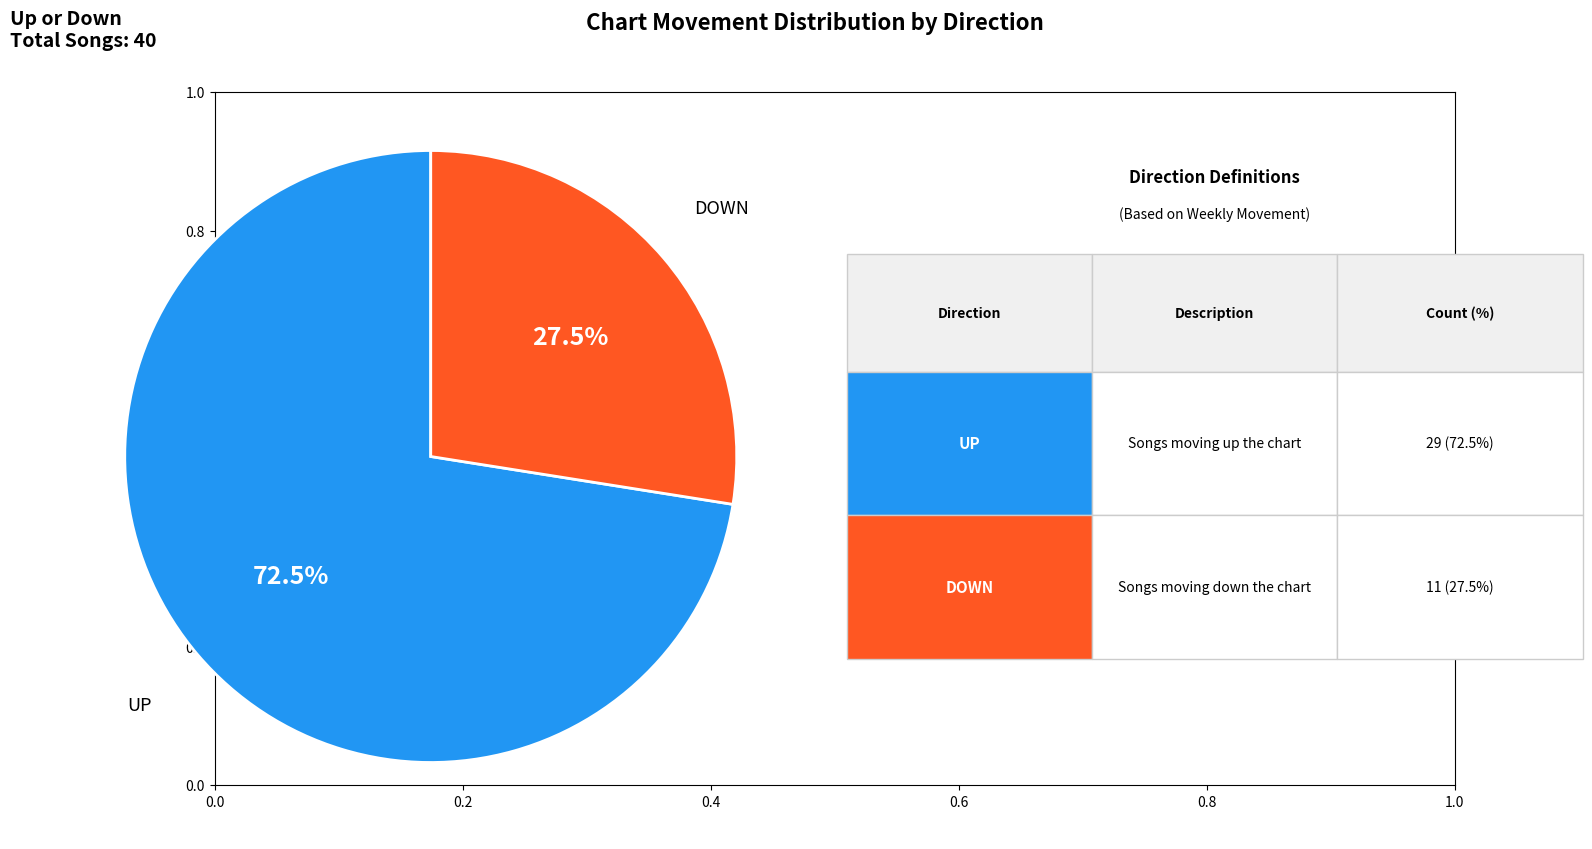

How many slices are in this pie chart?

2